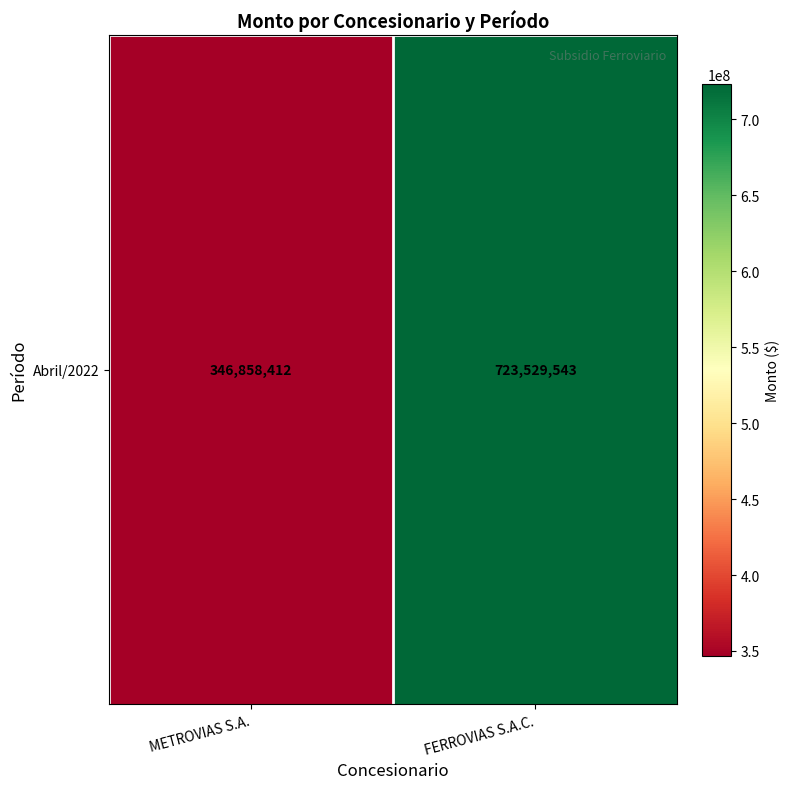

What is the sum of all values?

1070387955